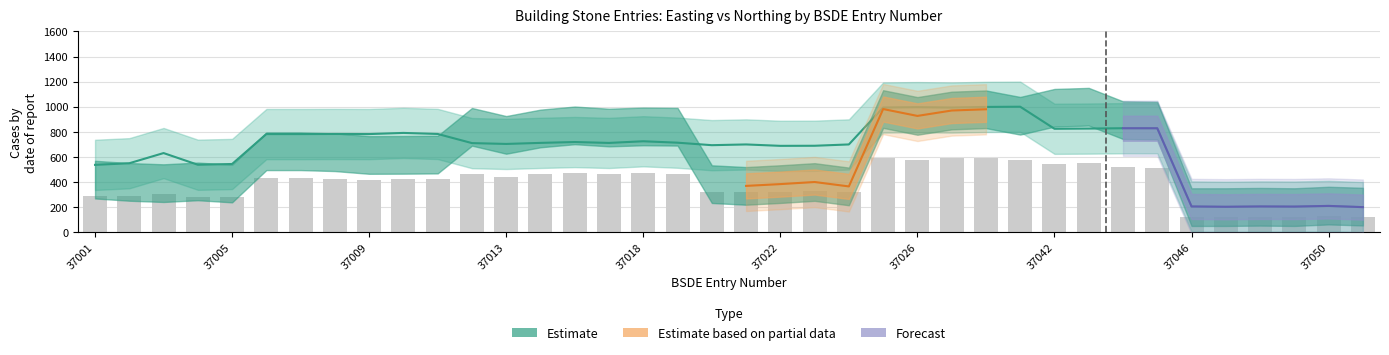

Between 3 and 11, which is larger?

11